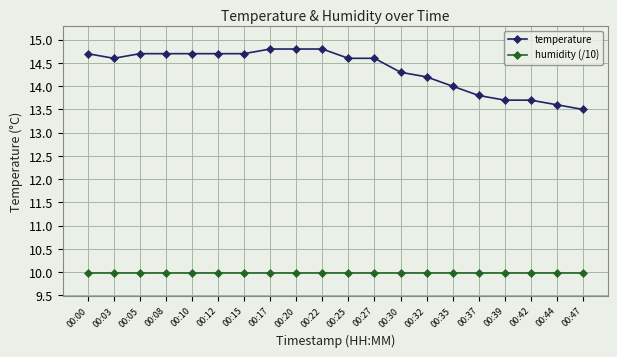

Rank the series by their average value, from highest to lowest.

temperature, humidity (/10)